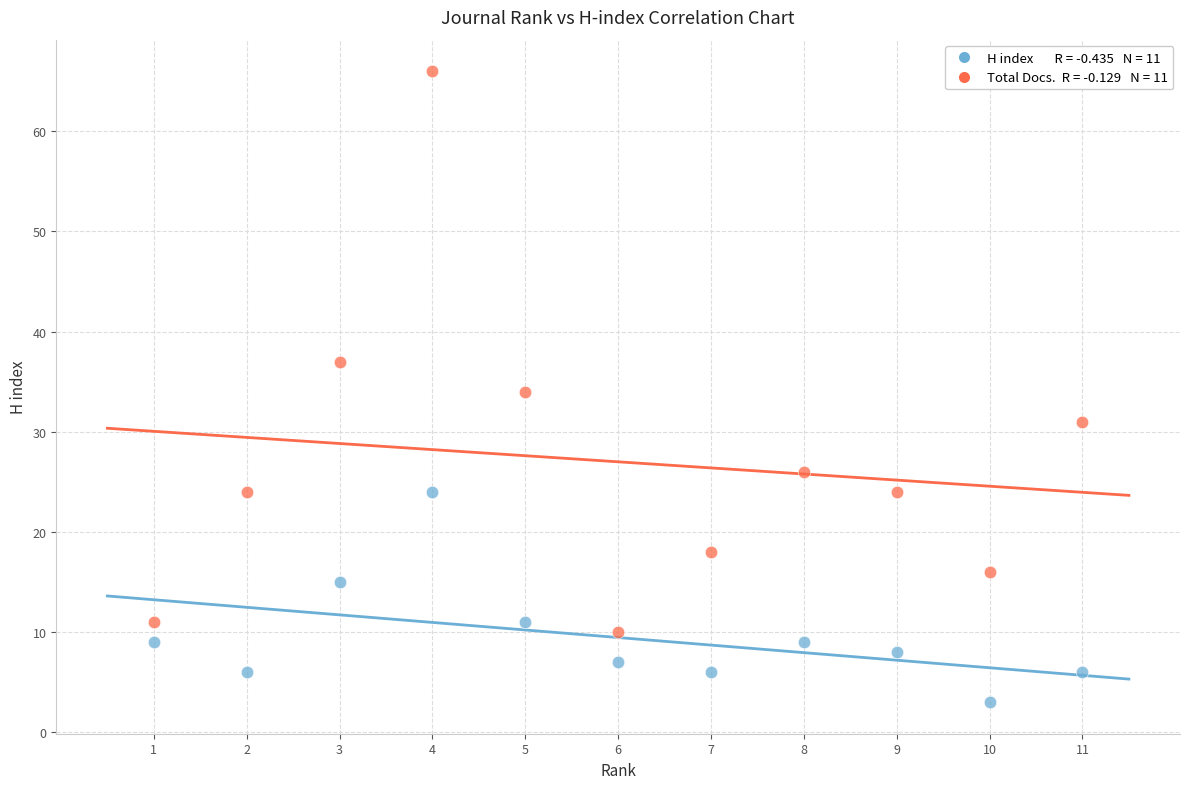

Across all data points, what is the range of Y values (max minus min)?

63